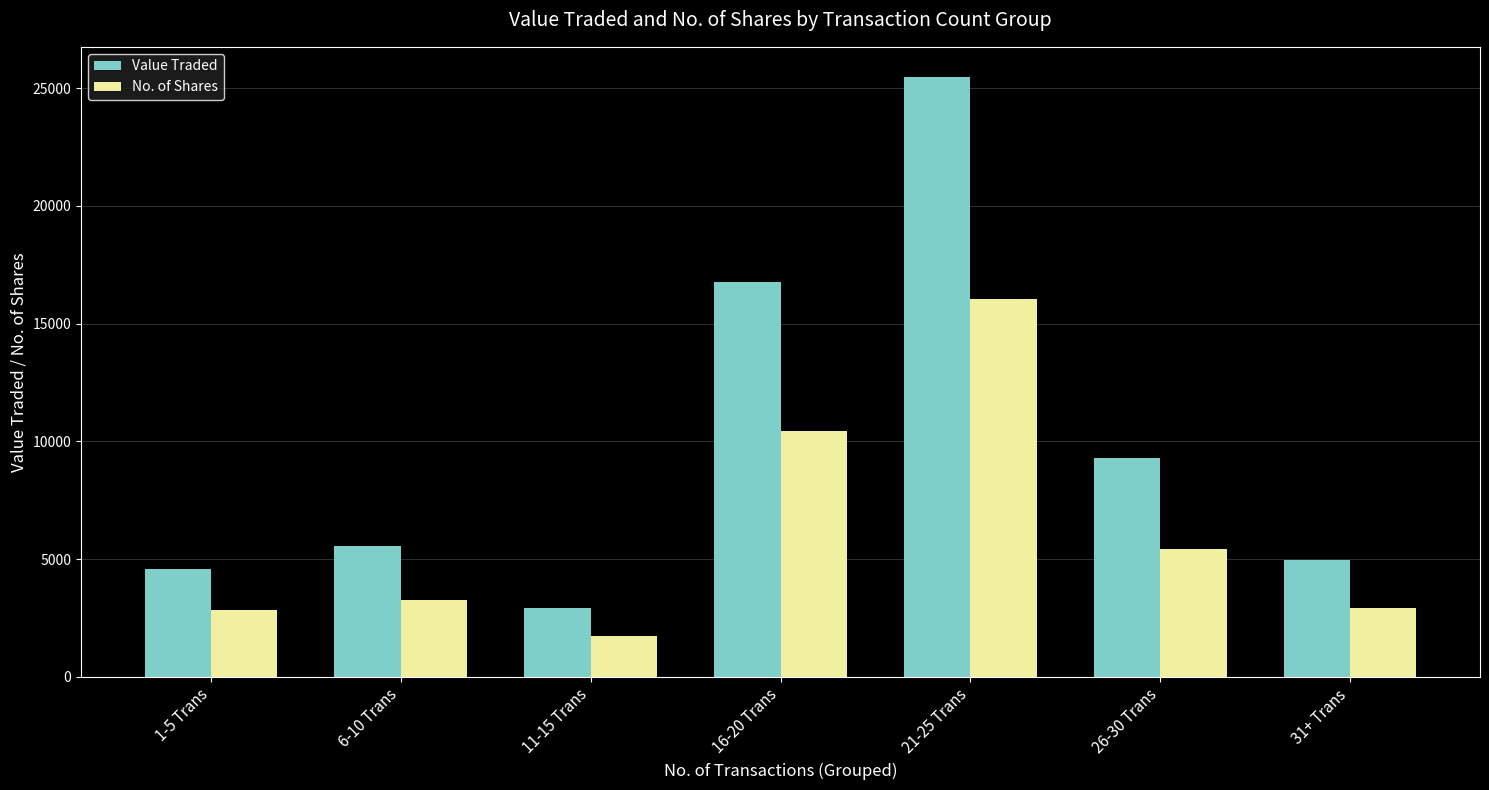

List the series in order of their overall mean, highest first.

Value Traded, No. of Shares